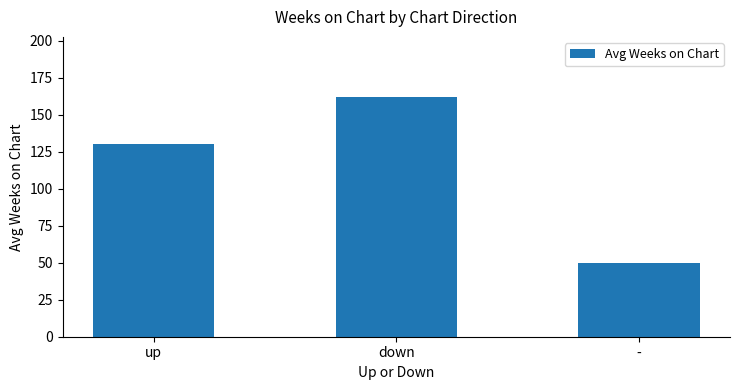

Reading left to right, what are all the values shown in this chart?

up=130.4	down=162.1	-=49.7